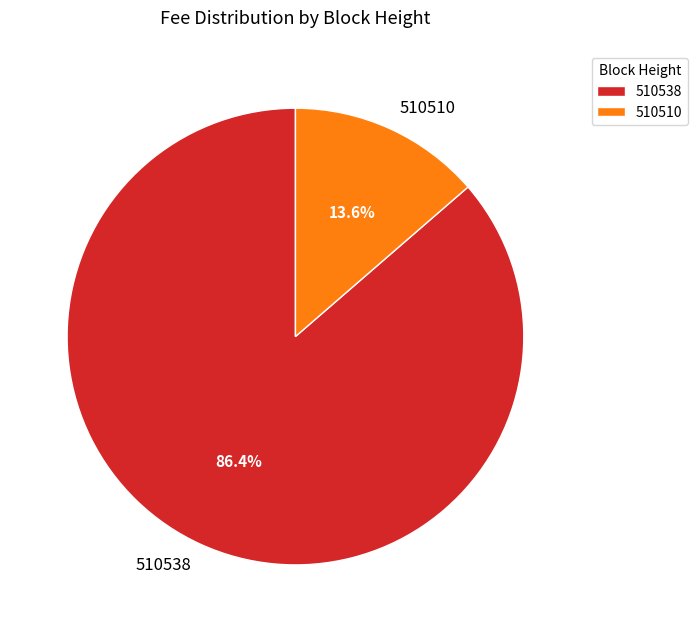

What percentage do 510538 and 510510 together represent?

100.0%